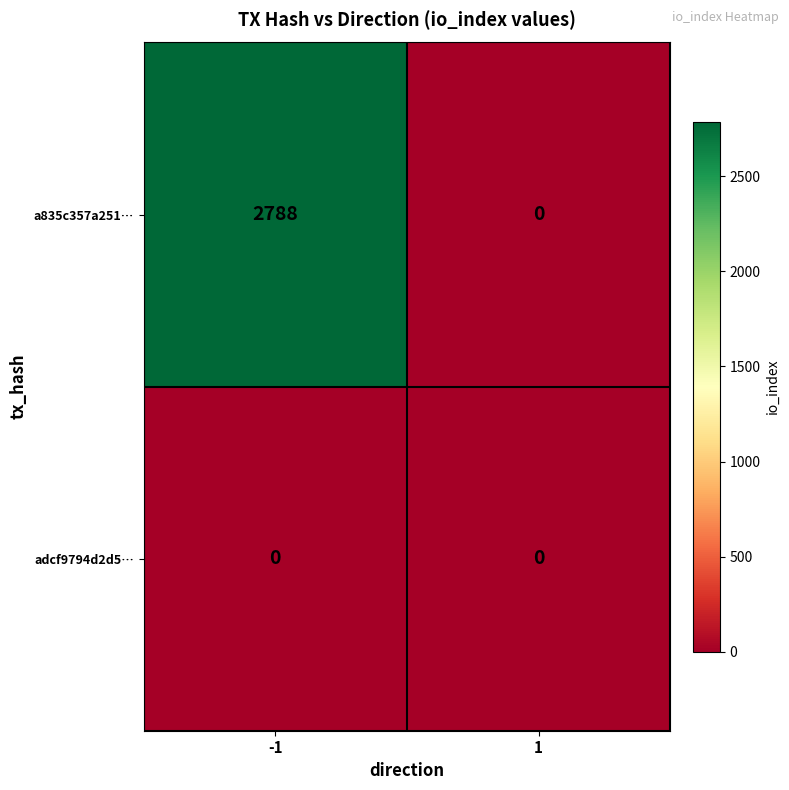

Is it true that a835c357a251… equals 2788 at -1?

True